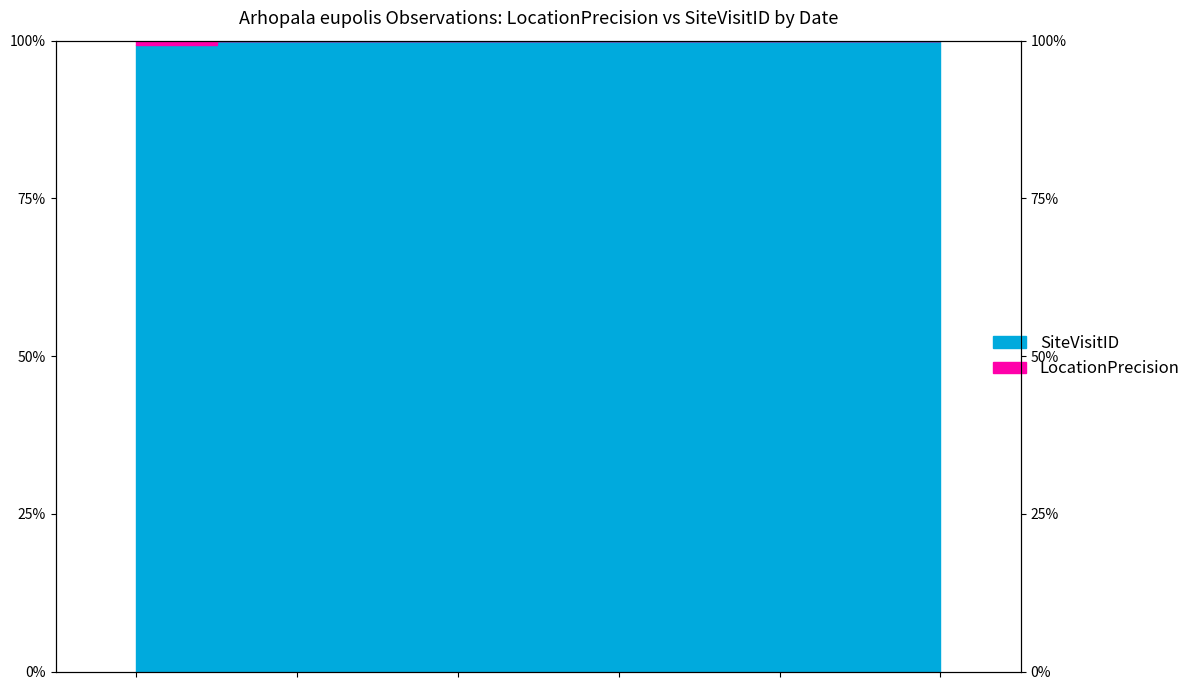

What is the maximum value shown in the chart?

100.0